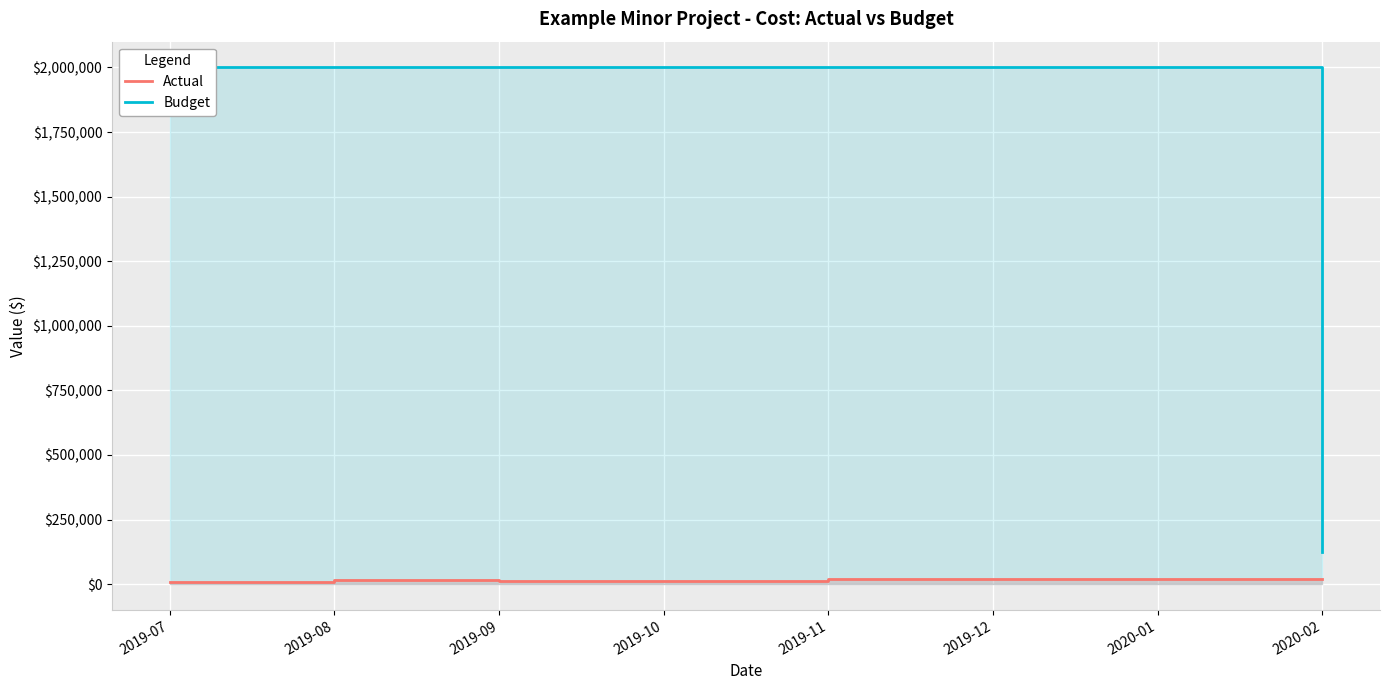

What is the maximum value shown in the chart?

2000000